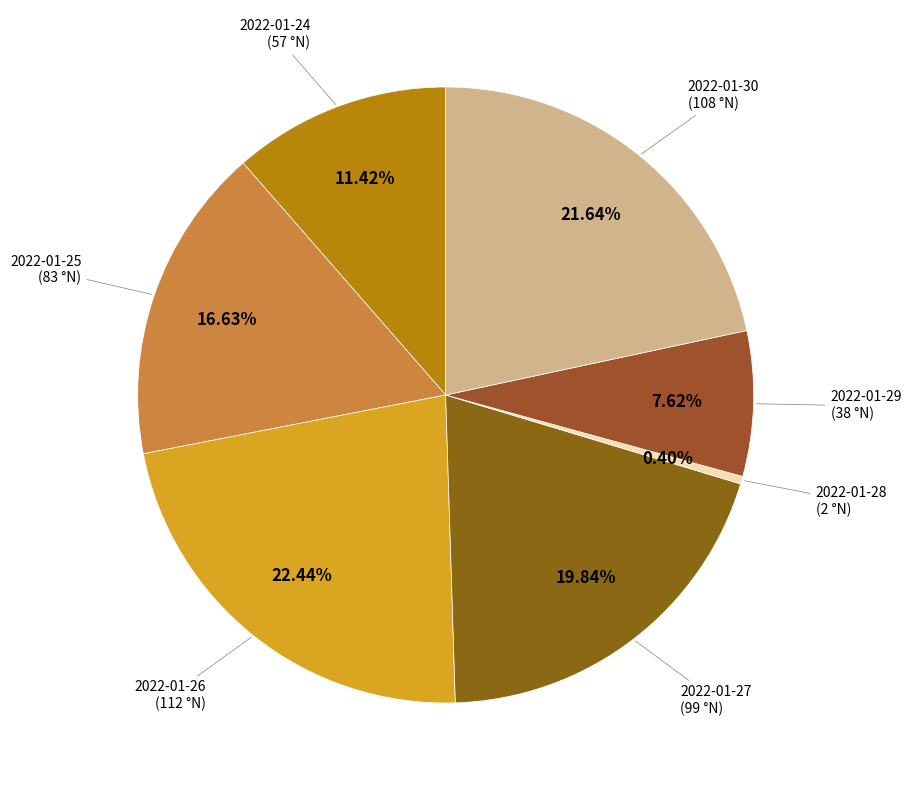

What is the largest slice in the pie chart?

2022-01-26